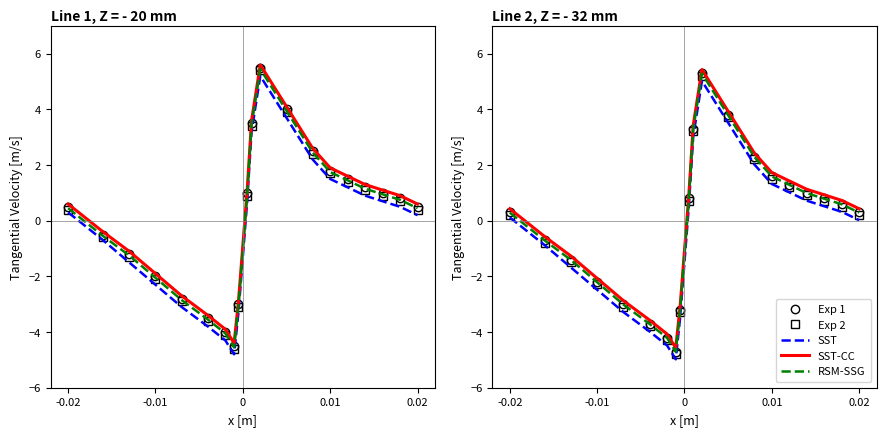

What is the greatest value displayed?

5.4